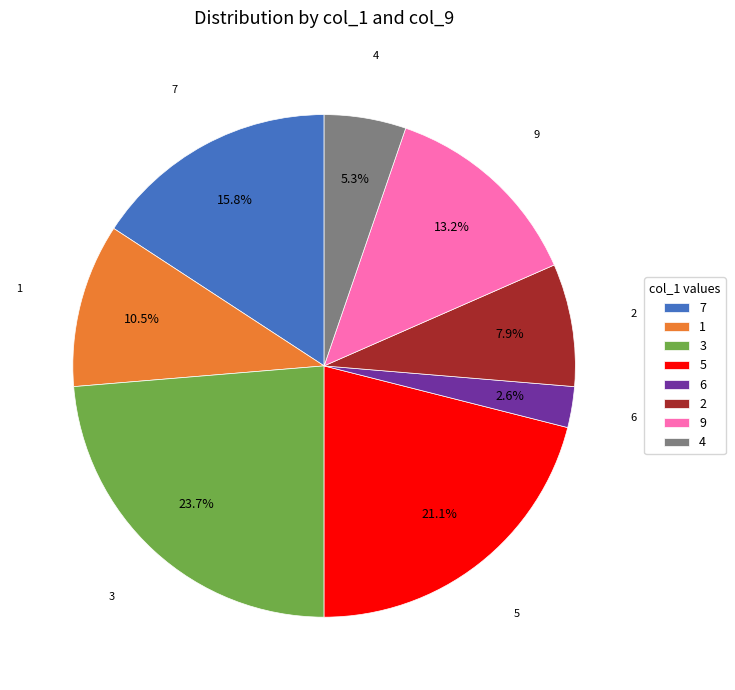

The 5 slice represents 8% of the pie. True or false?

False